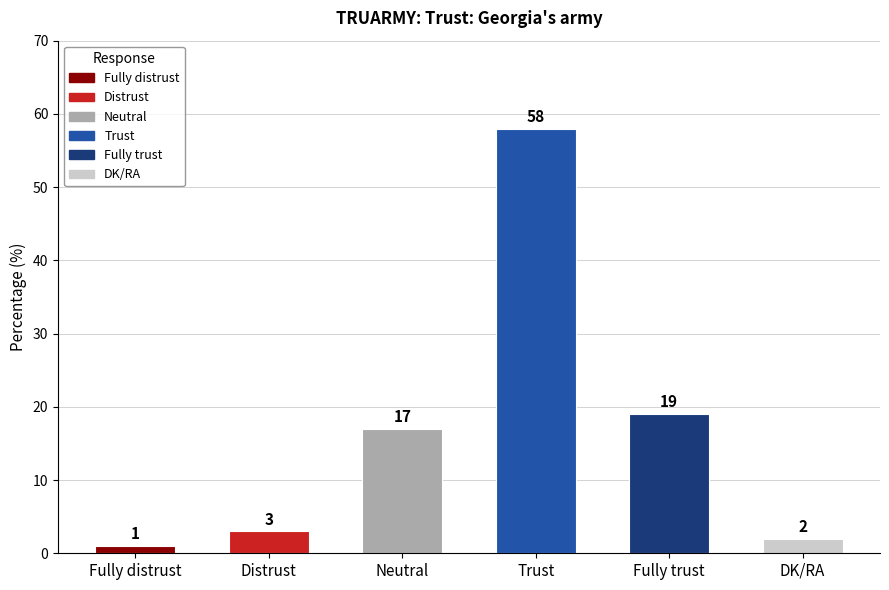

List the labels in order of value, largest first.

Trust, Fully trust, Neutral, Distrust, DK/RA, Fully distrust